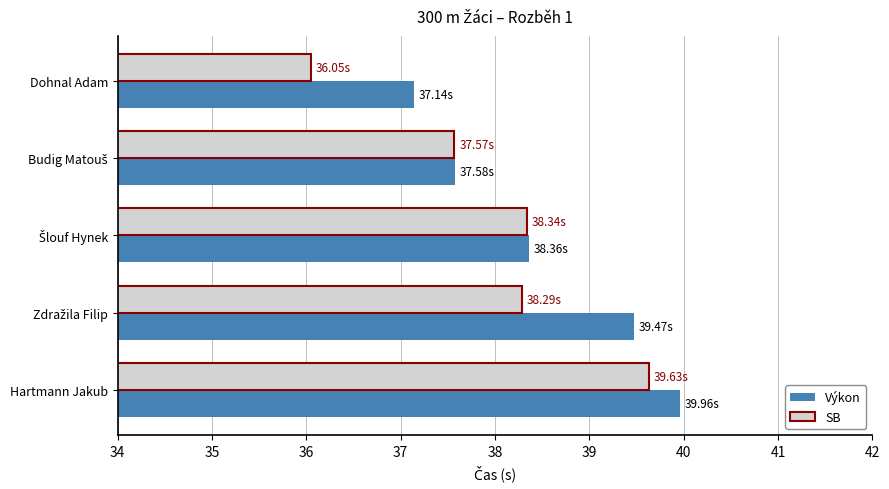

List the series in order of their overall mean, highest first.

Výkon, SB